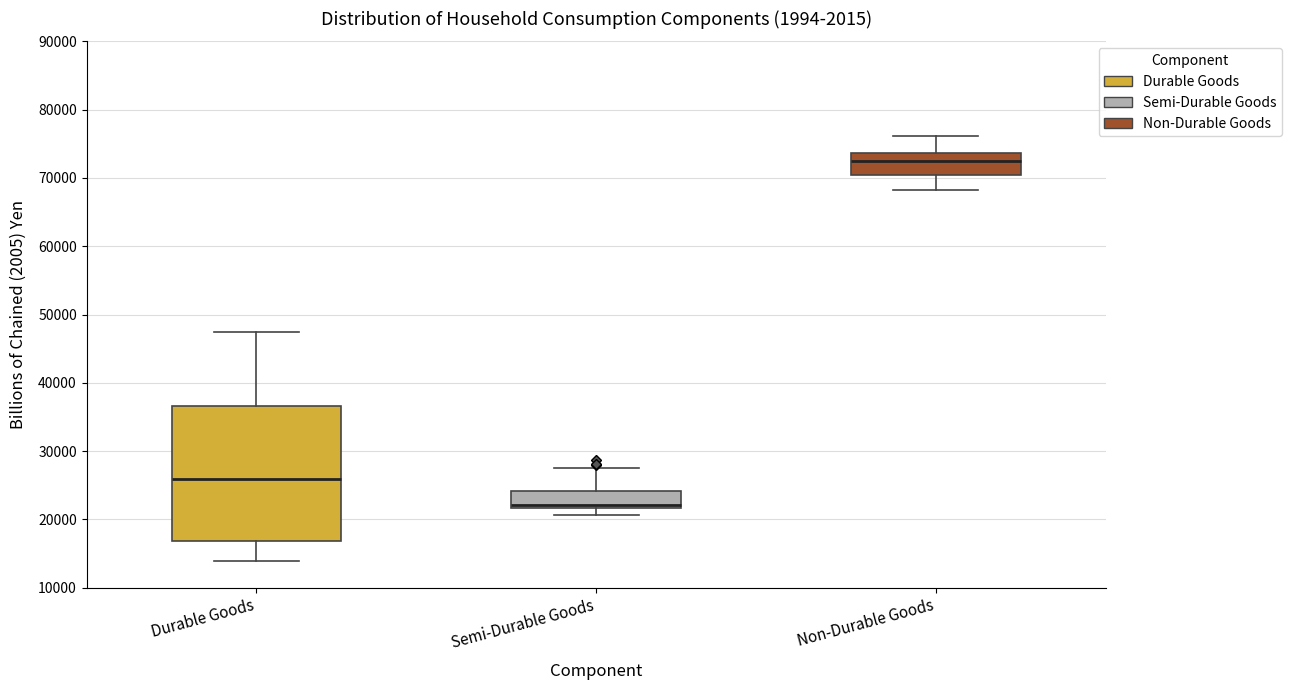

Reading left to right, read every box against the y-axis: the position of its median line, the range the box covers, and the ends of its whiskers. The values are not printed on the chart, so give them approximately, as read against the axis.

Durable Goods: median 26000, box 17000 to 37000, whiskers 14000 to 47000
Semi-Durable Goods: median 22000 (just above the box's lower edge), box 22000 to 24000, whiskers 21000 to 28000
Non-Durable Goods: median 72000, box 70000 to 74000, whiskers 68000 to 76000